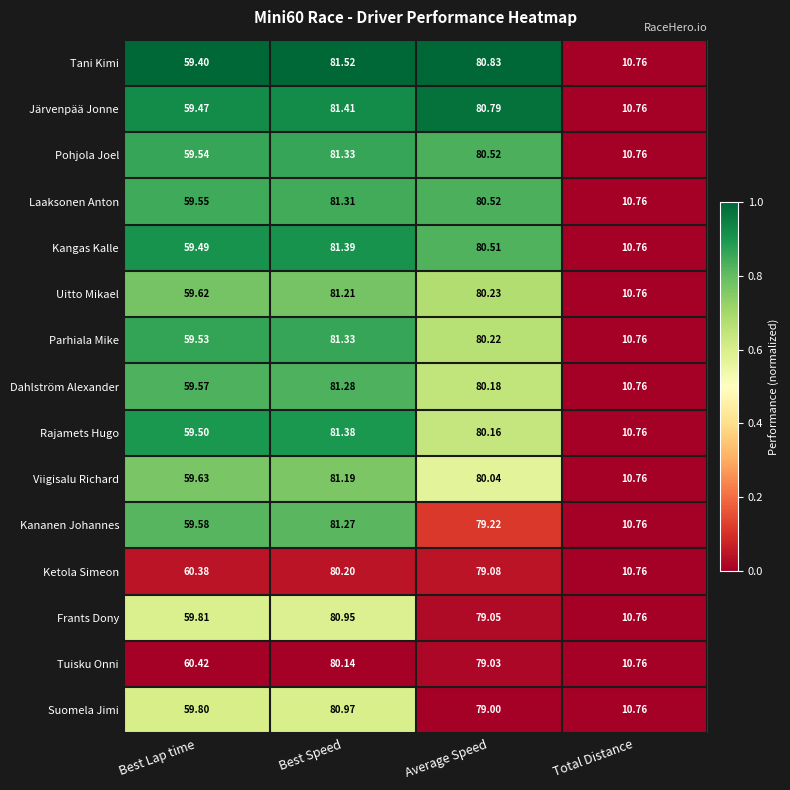

At which category is the sum across all series the highest?

Best Speed